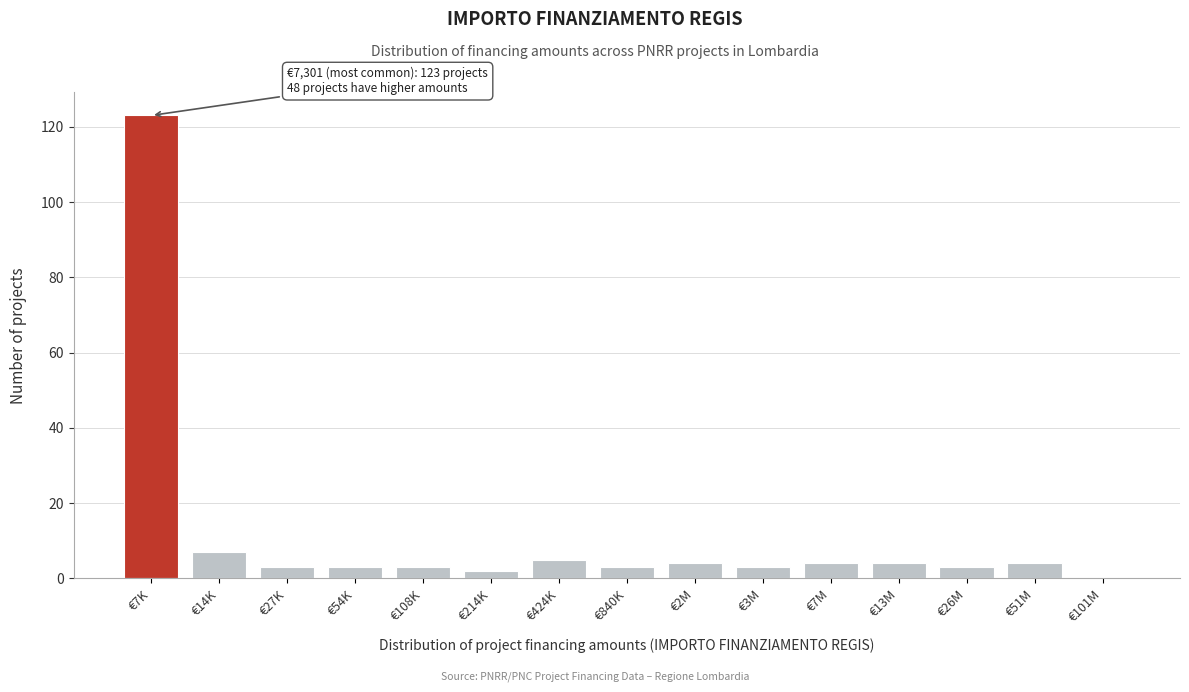

Reading left to right, extract all data points from this chart.

€7K=123	€14K=7	€27K=3	€54K=3	€108K=3	€214K=2	€424K=5	€840K=3	€2M=4	€3M=3	€7M=4	€13M=4	€26M=3	€51M=4	€101M=0